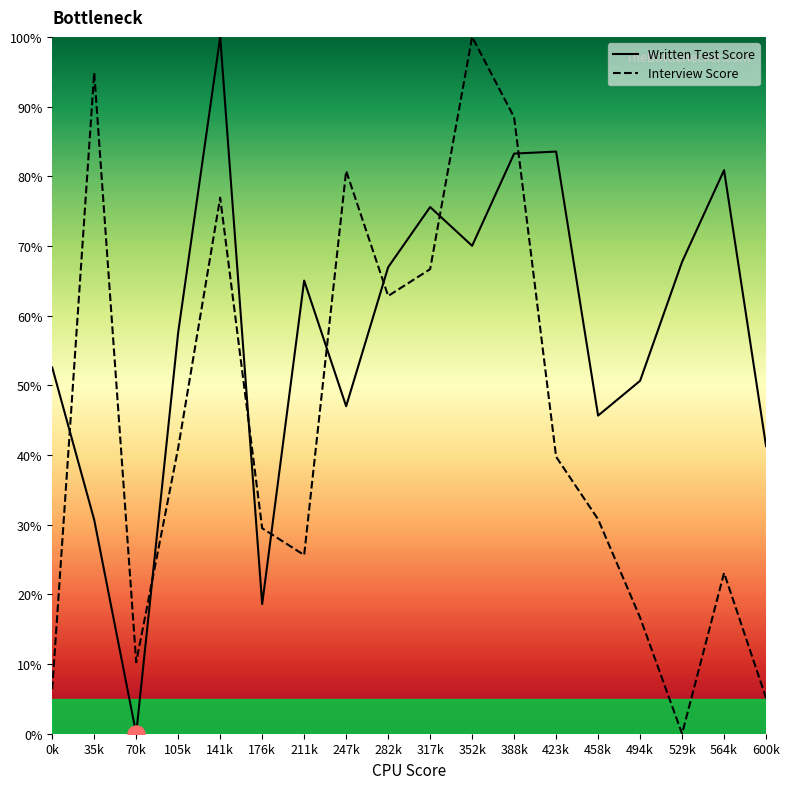

Which series reaches the maximum Y coordinate?

Written Test Score